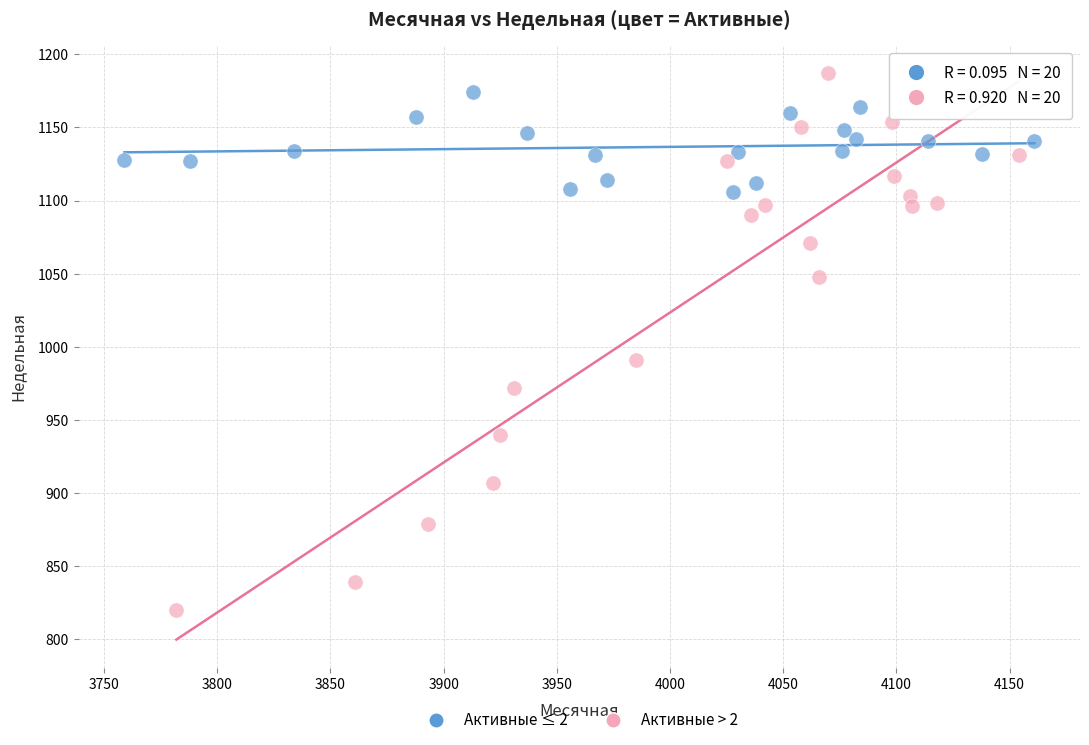

Which series has the largest Y range (max minus min)?

Активные > 2